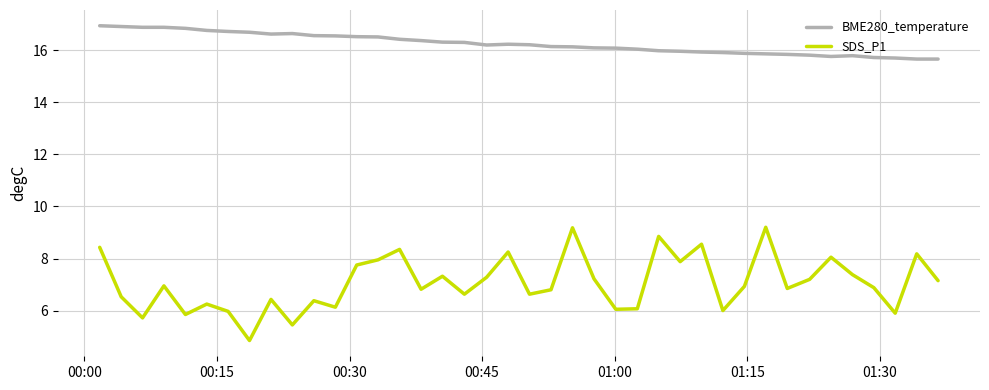

How many categories are shown in the chart?

40